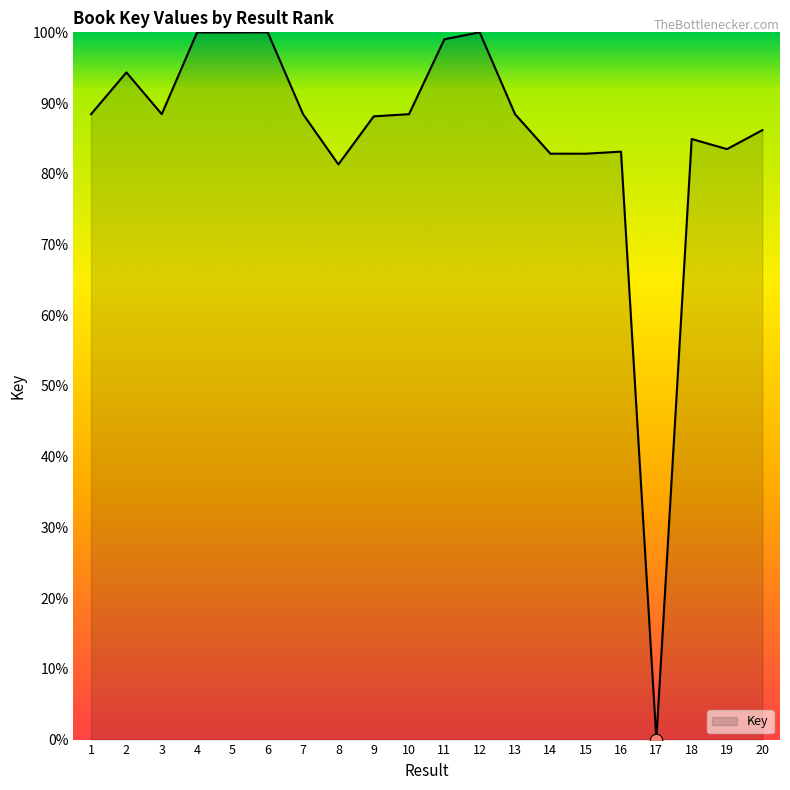

Which has a higher value, 11 or 10?

11